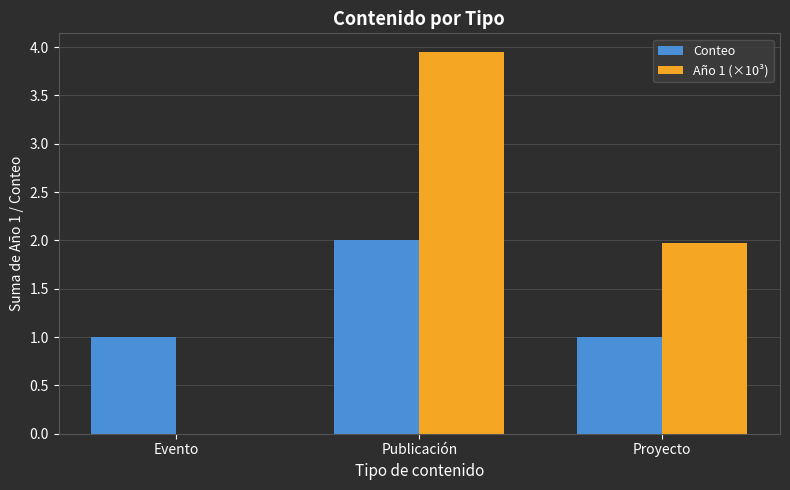

Between Evento and Publicación, which series saw the biggest shift?

Año 1 (×10³)